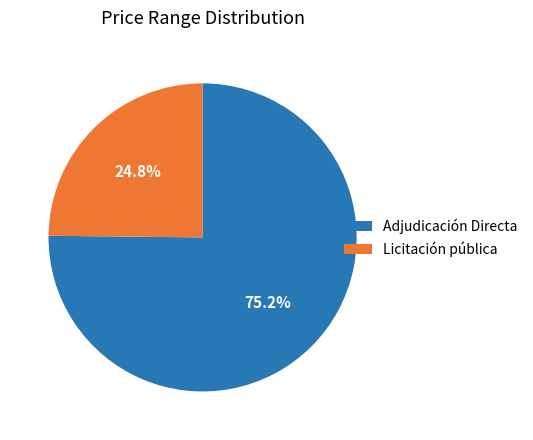

Rank the categories by value from lowest to highest.

Licitación pública, Adjudicación Directa